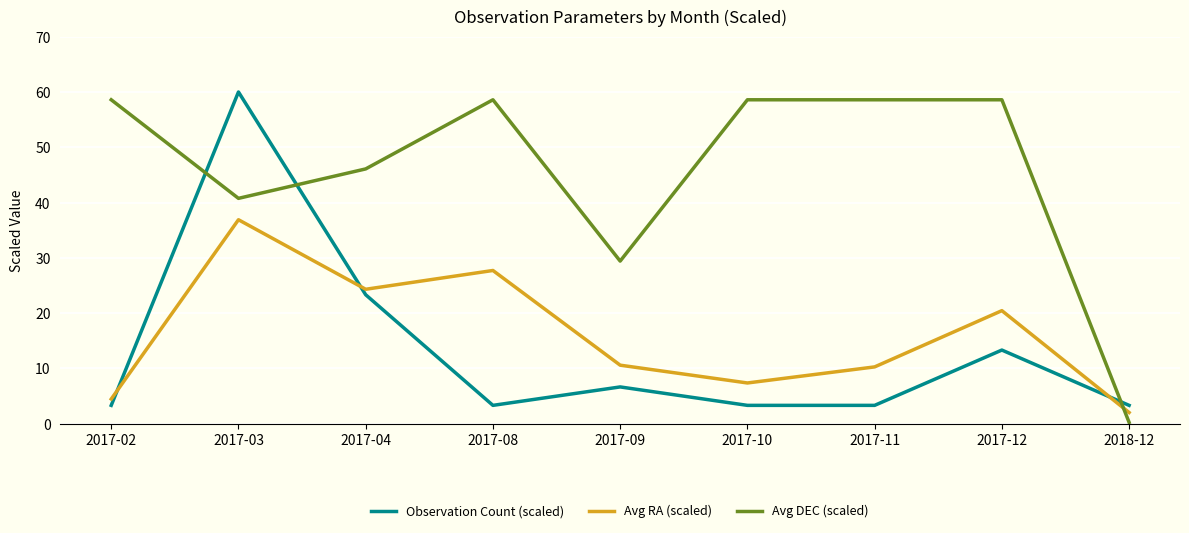

How many series are shown in this chart?

3